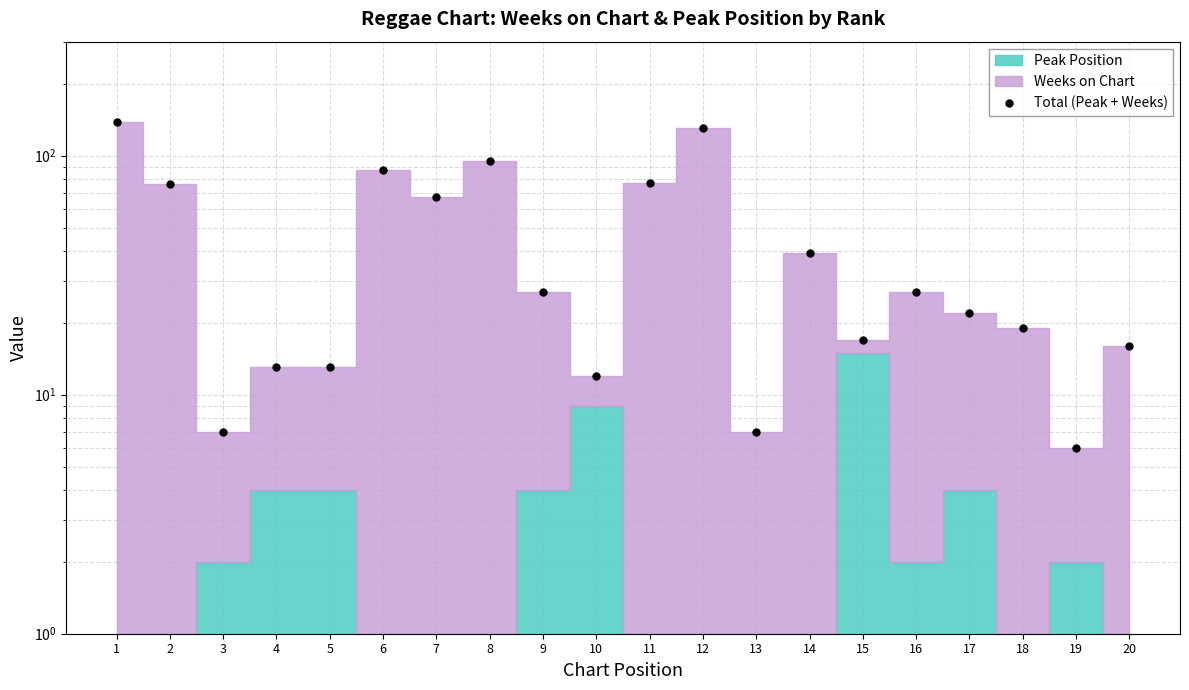

List the labels in order of value, largest first.

1, 12, 8, 6, 11, 2, 7, 14, 9, 16, 17, 18, 15, 20, 4, 5, 10, 3, 13, 19